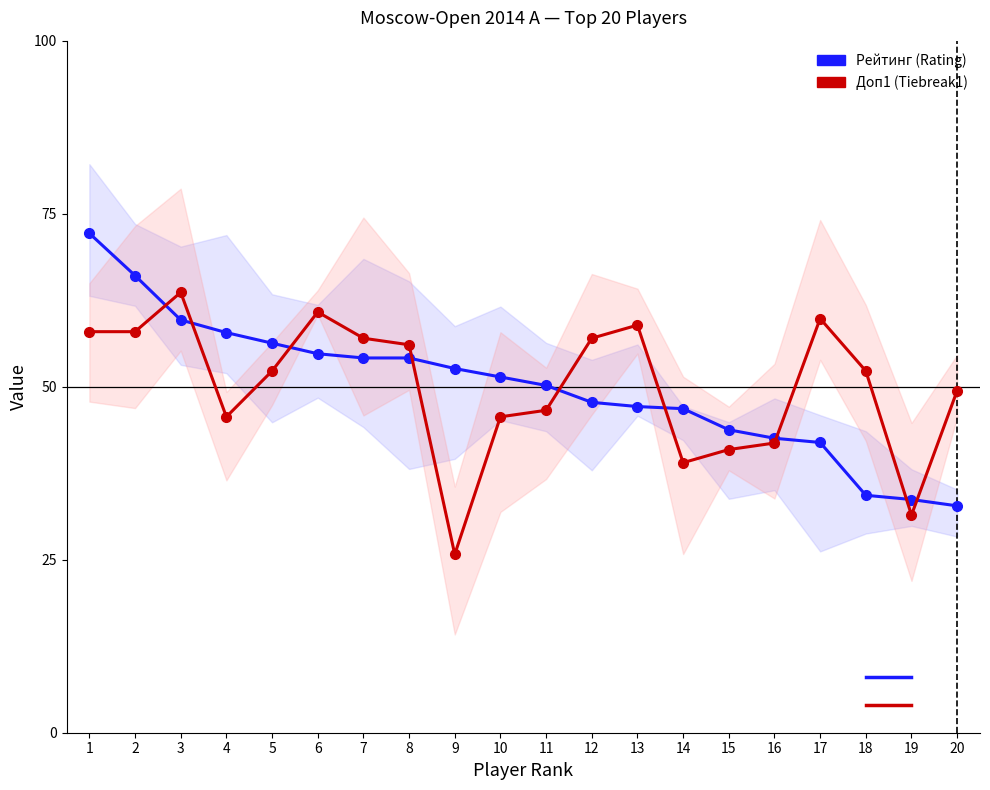

What is the average value of the Рейтинг (Rating) series?

50.0